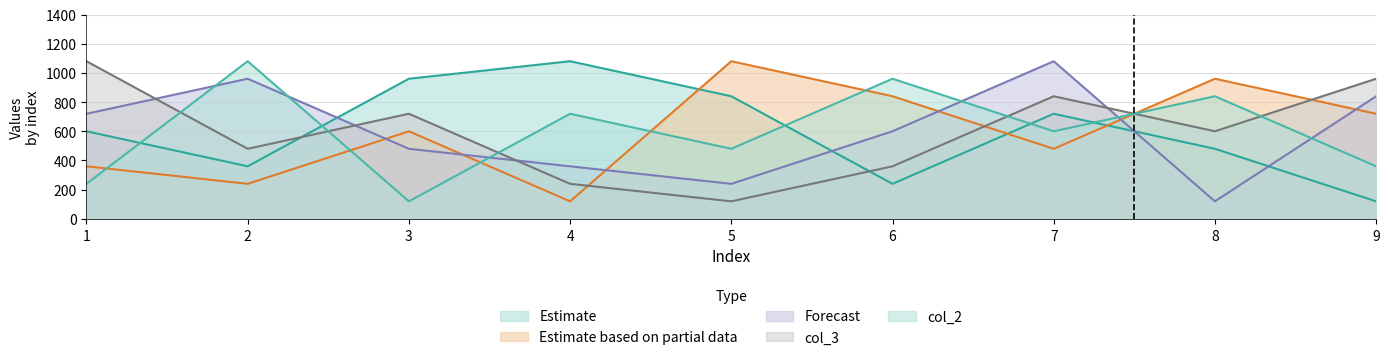

How many interior local peaks does the col_8 series have?

2